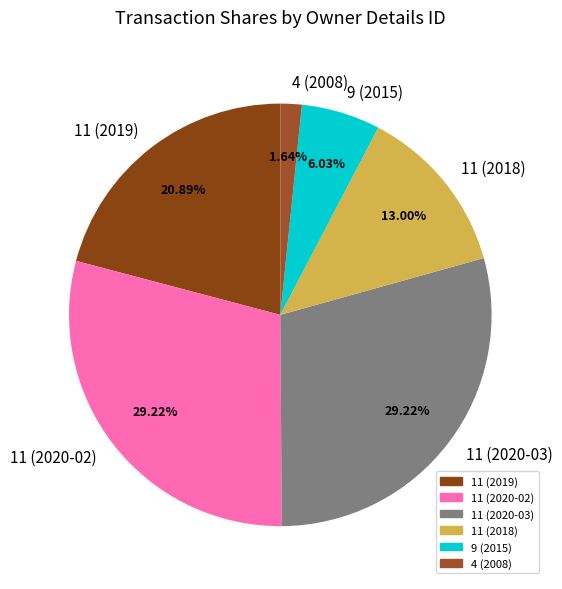

Is 11 (2019) the majority of the pie?

No